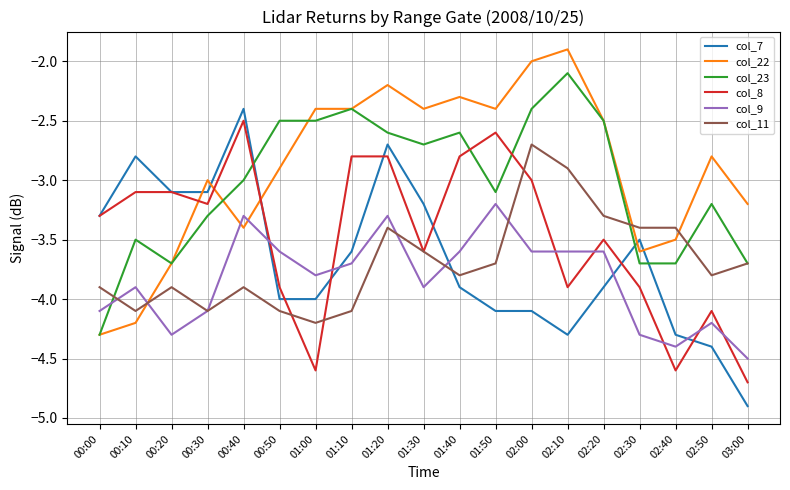

Reading left to right, list all the values displayed in this chart.

col_7: 00:00=-3.3	00:10=-2.8	00:20=-3.1	00:30=-3.1	00:40=-2.4	00:50=-4.0	01:00=-4.0	01:10=-3.6	01:20=-2.7	01:30=-3.2	01:40=-3.9	01:50=-4.1	02:00=-4.1	02:10=-4.3	02:20=-3.9	02:30=-3.5	02:40=-4.3	02:50=-4.4	03:00=-4.9
col_22: 00:00=-4.3	00:10=-4.2	00:20=-3.7	00:30=-3.0	00:40=-3.4	00:50=-2.9	01:00=-2.4	01:10=-2.4	01:20=-2.2	01:30=-2.4	01:40=-2.3	01:50=-2.4	02:00=-2.0	02:10=-1.9	02:20=-2.5	02:30=-3.6	02:40=-3.5	02:50=-2.8	03:00=-3.2
col_23: 00:00=-4.3	00:10=-3.5	00:20=-3.7	00:30=-3.3	00:40=-3.0	00:50=-2.5	01:00=-2.5	01:10=-2.4	01:20=-2.6	01:30=-2.7	01:40=-2.6	01:50=-3.1	02:00=-2.4	02:10=-2.1	02:20=-2.5	02:30=-3.7	02:40=-3.7	02:50=-3.2	03:00=-3.7
col_8: 00:00=-3.3	00:10=-3.1	00:20=-3.1	00:30=-3.2	00:40=-2.5	00:50=-3.9	01:00=-4.6	01:10=-2.8	01:20=-2.8	01:30=-3.6	01:40=-2.8	01:50=-2.6	02:00=-3.0	02:10=-3.9	02:20=-3.5	02:30=-3.9	02:40=-4.6	02:50=-4.1	03:00=-4.7
col_9: 00:00=-4.1	00:10=-3.9	00:20=-4.3	00:30=-4.1	00:40=-3.3	00:50=-3.6	01:00=-3.8	01:10=-3.7	01:20=-3.3	01:30=-3.9	01:40=-3.6	01:50=-3.2	02:00=-3.6	02:10=-3.6	02:20=-3.6	02:30=-4.3	02:40=-4.4	02:50=-4.2	03:00=-4.5
col_11: 00:00=-3.9	00:10=-4.1	00:20=-3.9	00:30=-4.1	00:40=-3.9	00:50=-4.1	01:00=-4.2	01:10=-4.1	01:20=-3.4	01:30=-3.6	01:40=-3.8	01:50=-3.7	02:00=-2.7	02:10=-2.9	02:20=-3.3	02:30=-3.4	02:40=-3.4	02:50=-3.8	03:00=-3.7